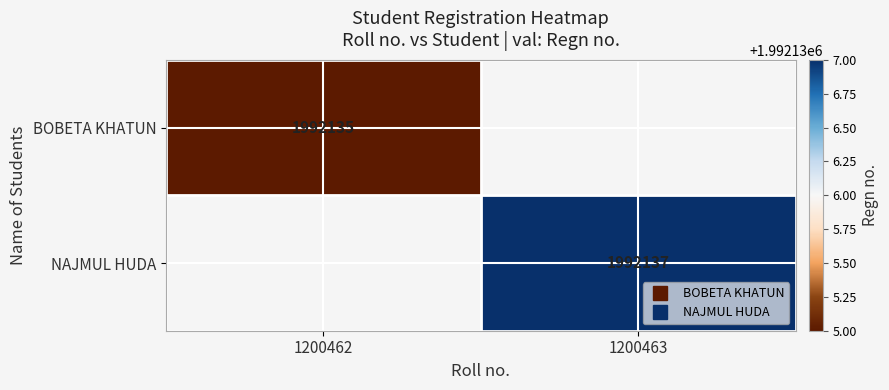

List the series in order of their peak value, highest first.

NAJMUL HUDA, BOBETA KHATUN